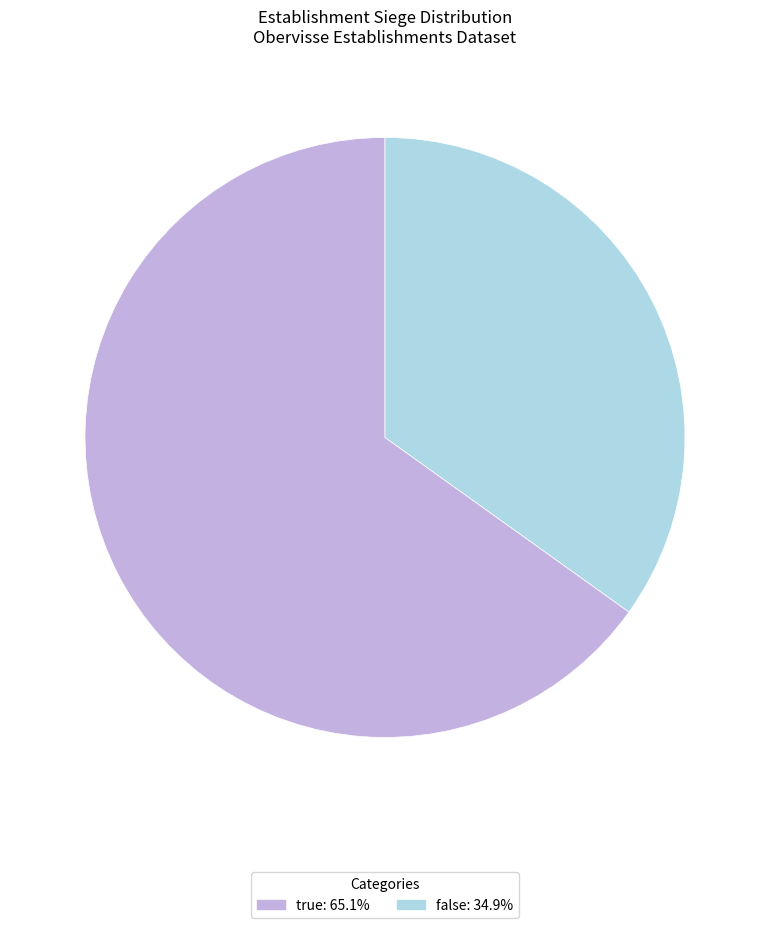

How many slices are in this pie chart?

2